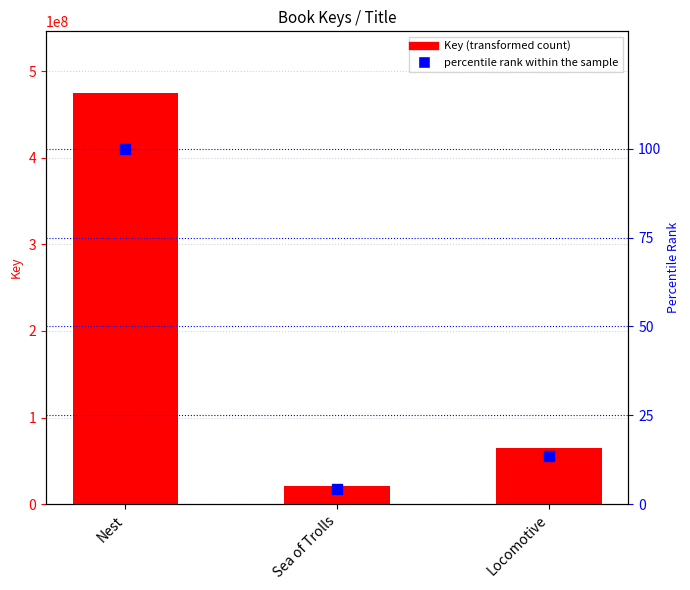

Is the value of Key (transformed count) at Sea of Trolls greater than the value of percentile rank within the sample at Locomotive?

Yes